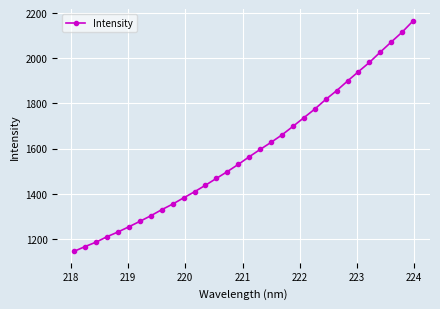

What is the average value?

1584.7